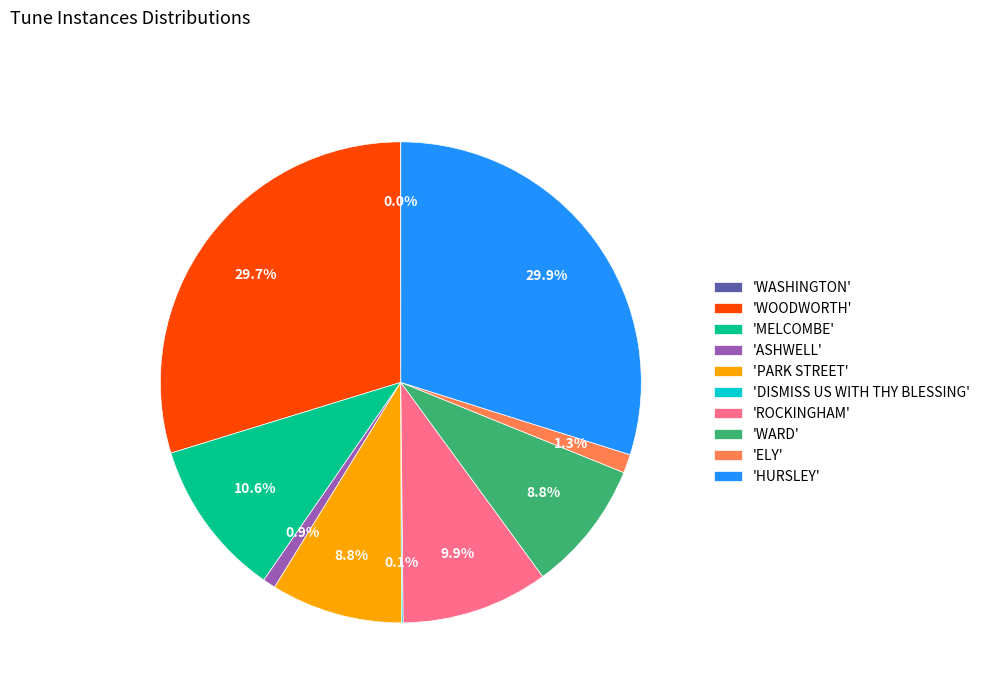

Does any single category account for the majority?

No